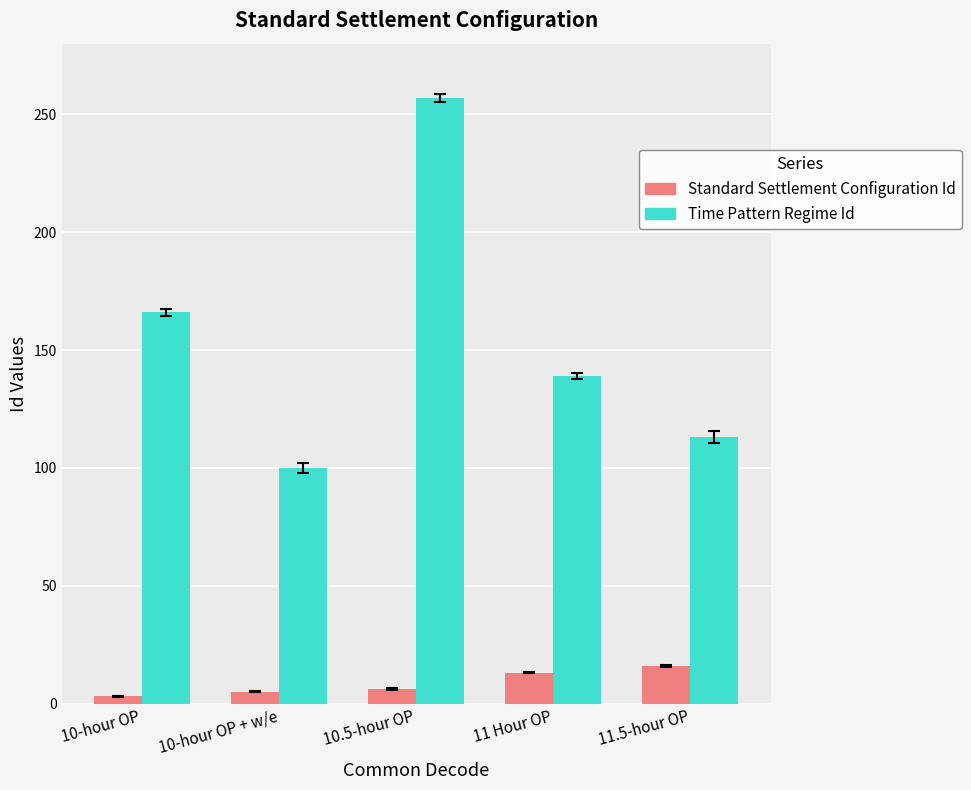

Which series has the largest total across all categories?

Time Pattern Regime Id